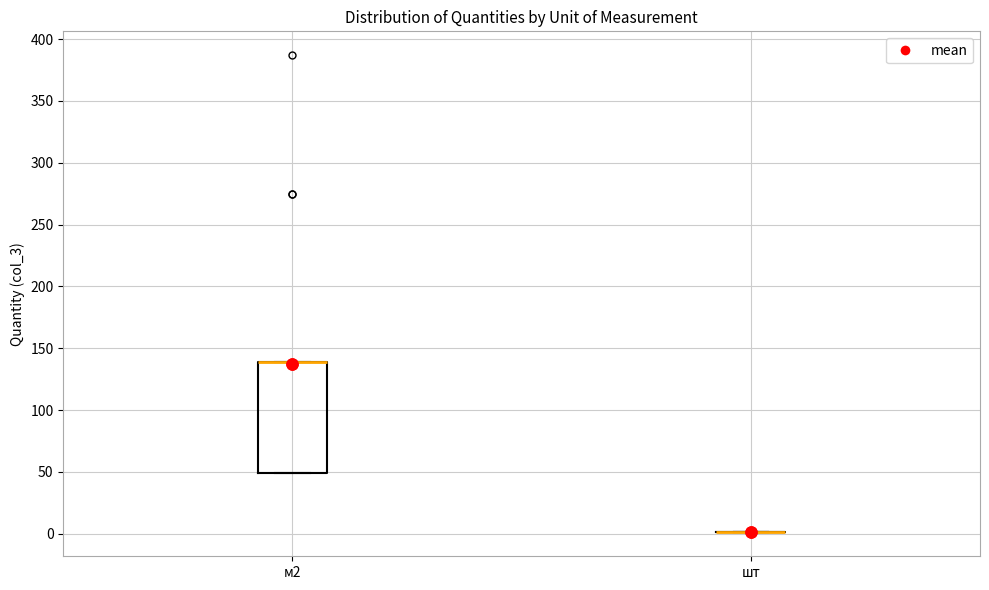

Reading left to right, transcribe this box plot: for each box, give where its median line is, the range the box spans, and where its two whiskers end, as read against the y-axis. The values are not printed on the chart, so give them approximately, as read against the axis.

м2: median 140 (drawn on the box's upper edge), box 50 to 140, whiskers 50 to 140
шт: box collapsed to a line at 0, whiskers 0 to 0